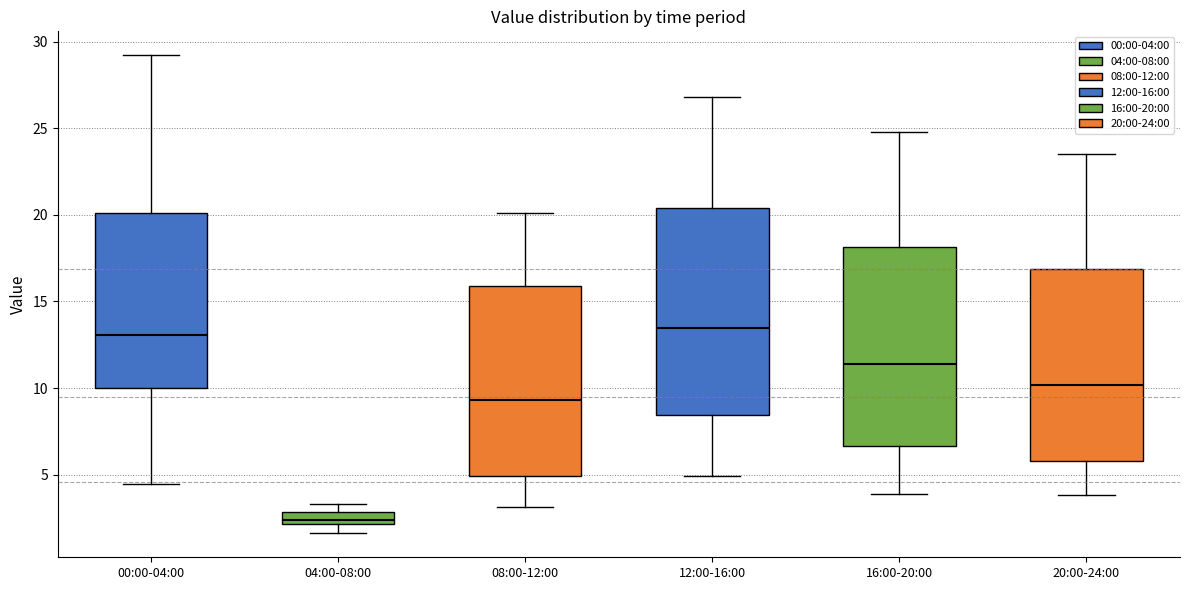

Where is the lower edge of the box for 20:00-24:00 on the y-axis? The values are not printed on the chart, so give them approximately, as read against the axis.

6.0